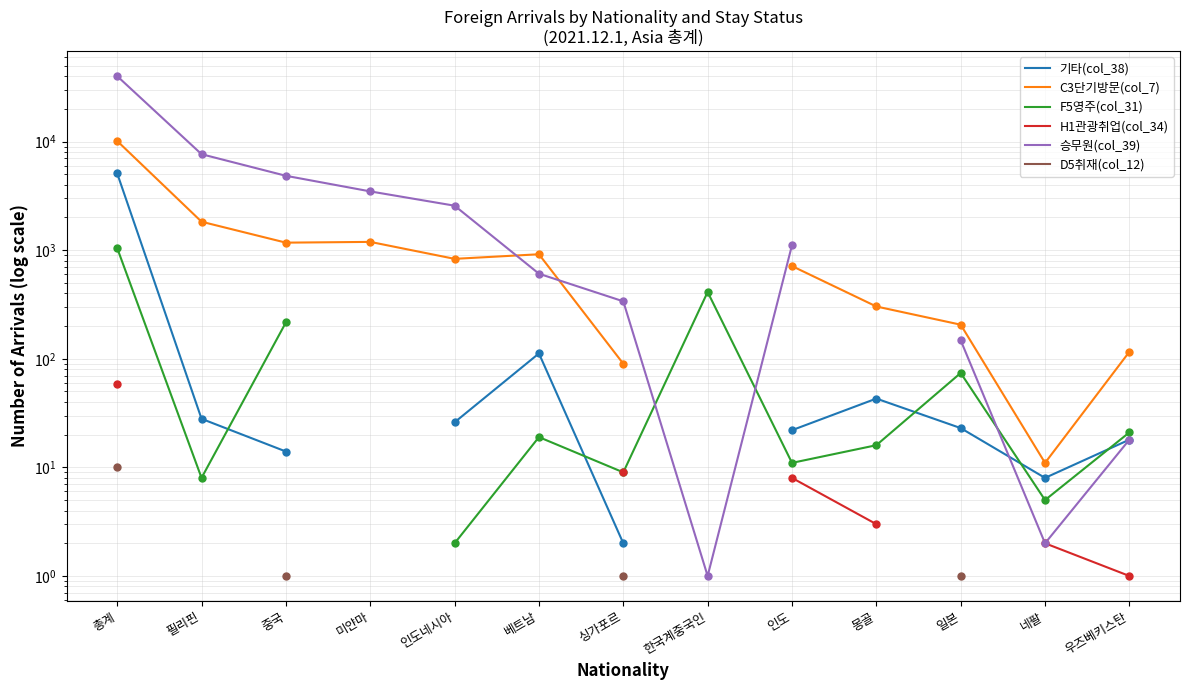

At which category is the sum across all series the highest?

총계